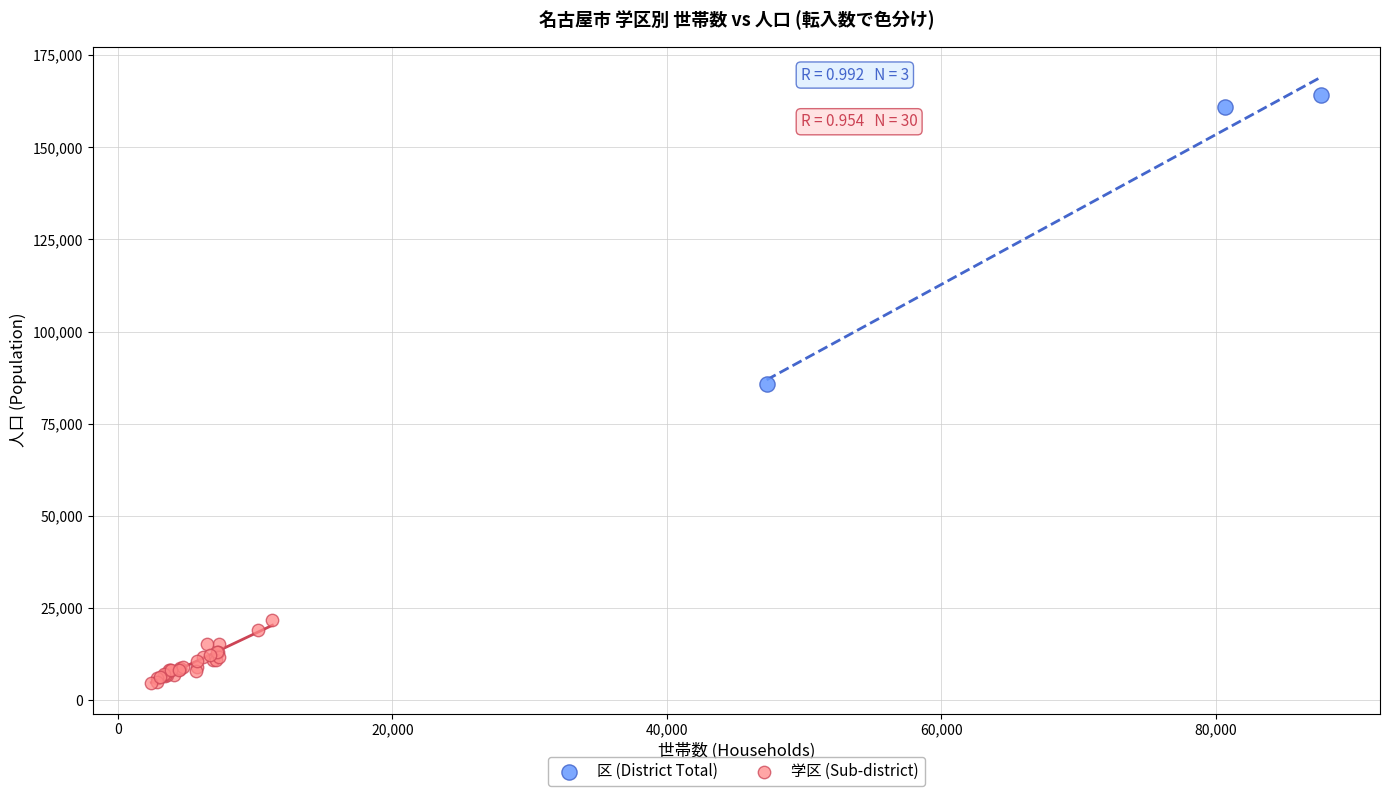

Which series has the largest Y range (max minus min)?

区 (District Total)